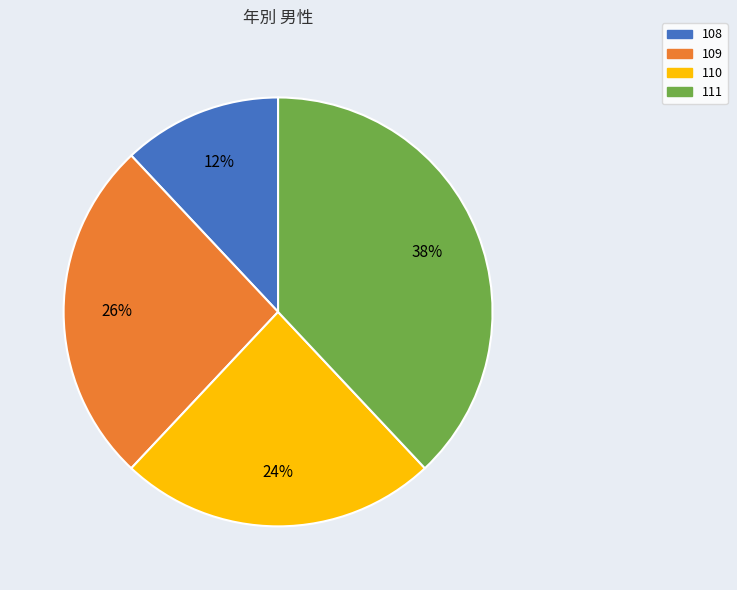

Do 111 and 109 together represent more than half of the pie?

Yes